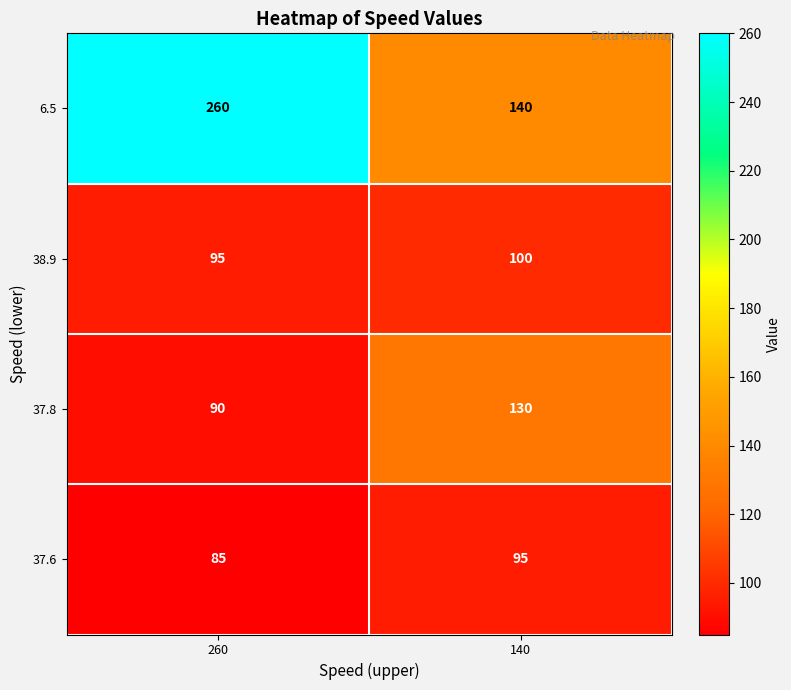

At which category is the sum across all series the highest?

260